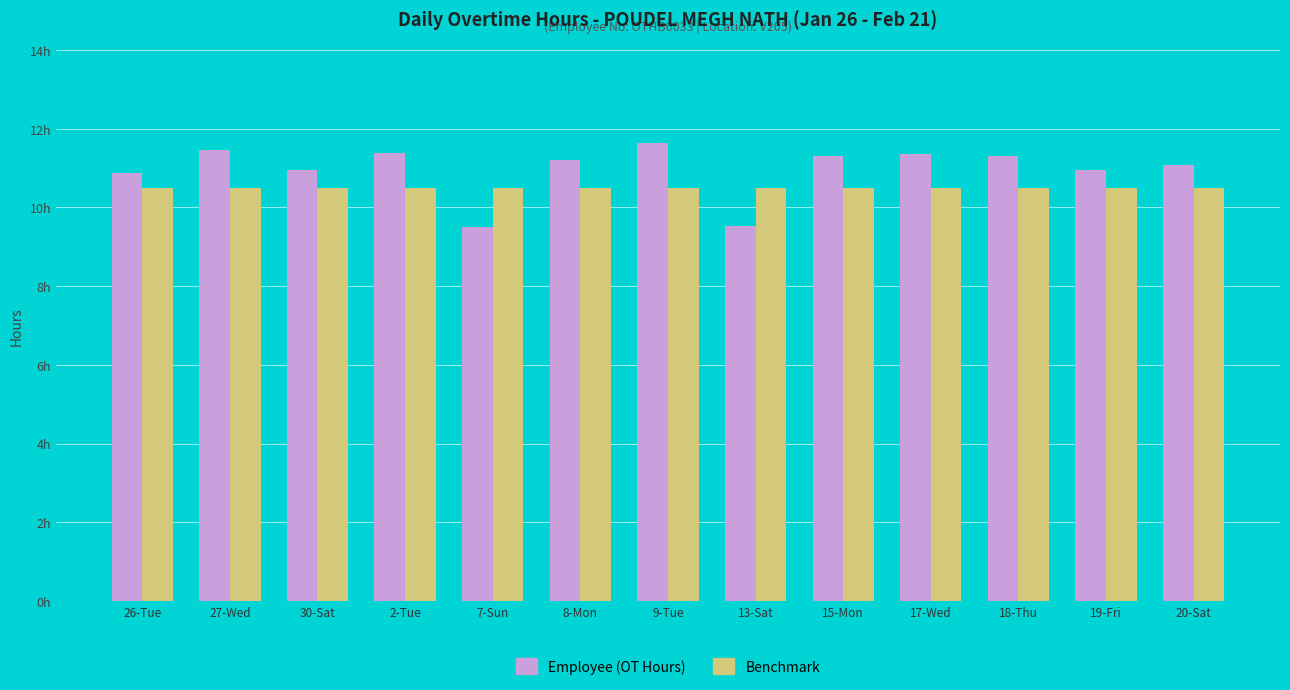

Is the value of Benchmark at 15-Mon greater than the value of Employee (OT Hours) at 7-Sun?

Yes